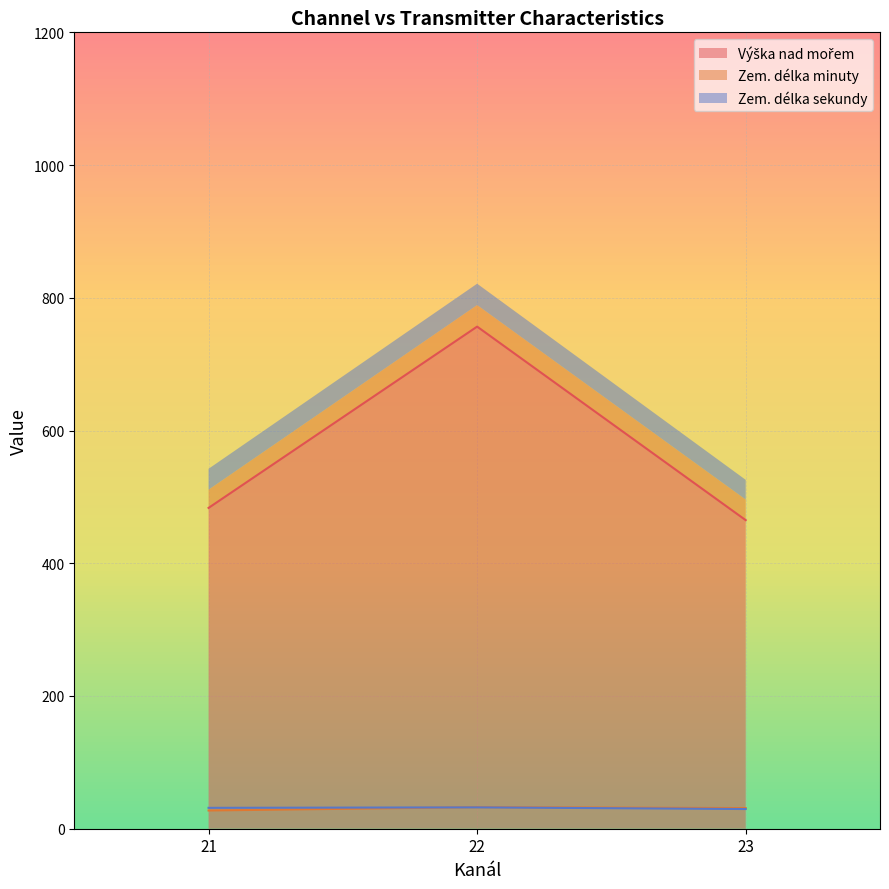

Which series has the largest total across all categories?

Výška nad mořem (line)